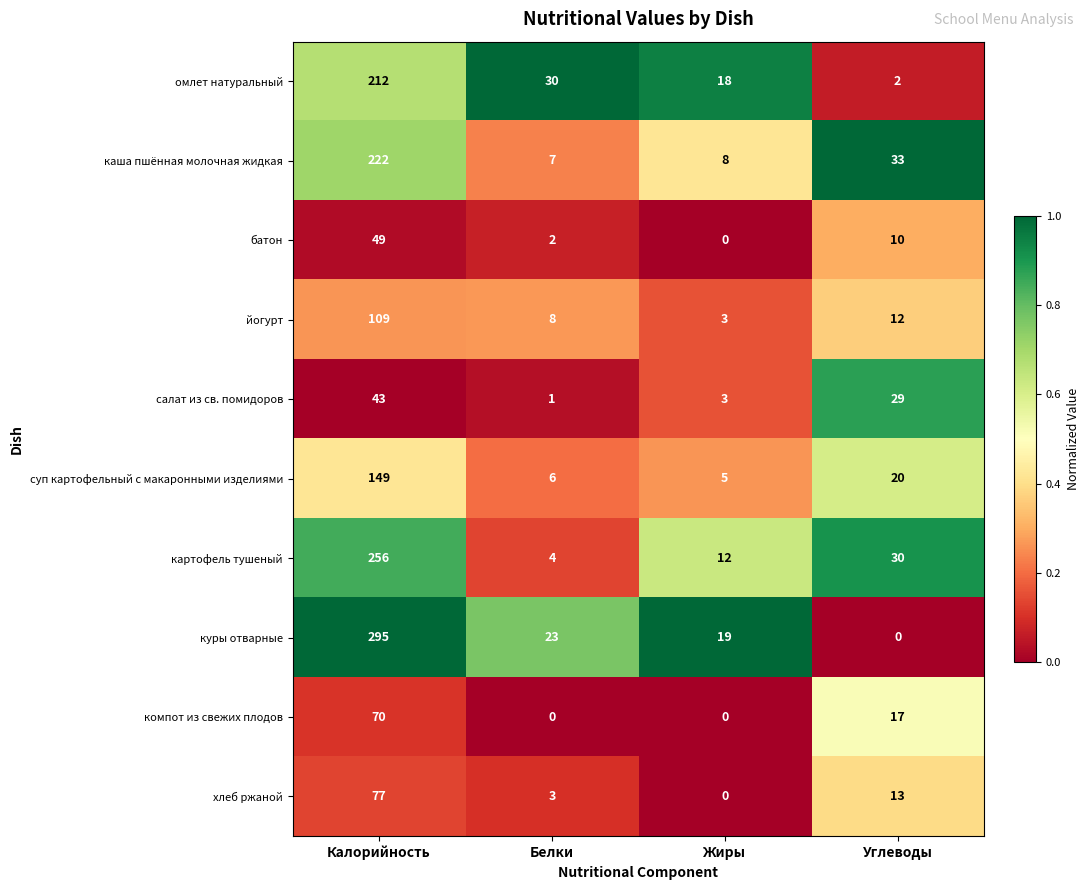

What is the spread (max minus min) of values at Белки?

30